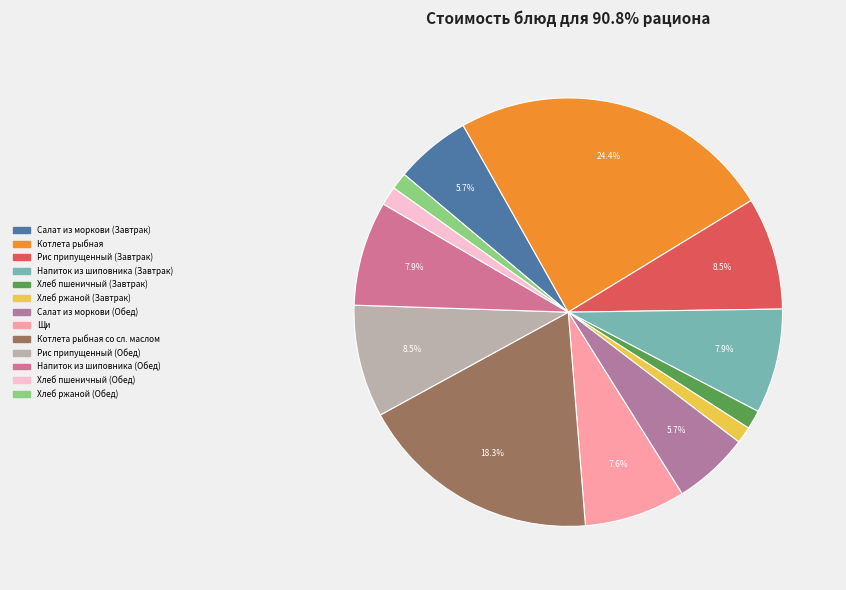

How many slices are in this pie chart?

13